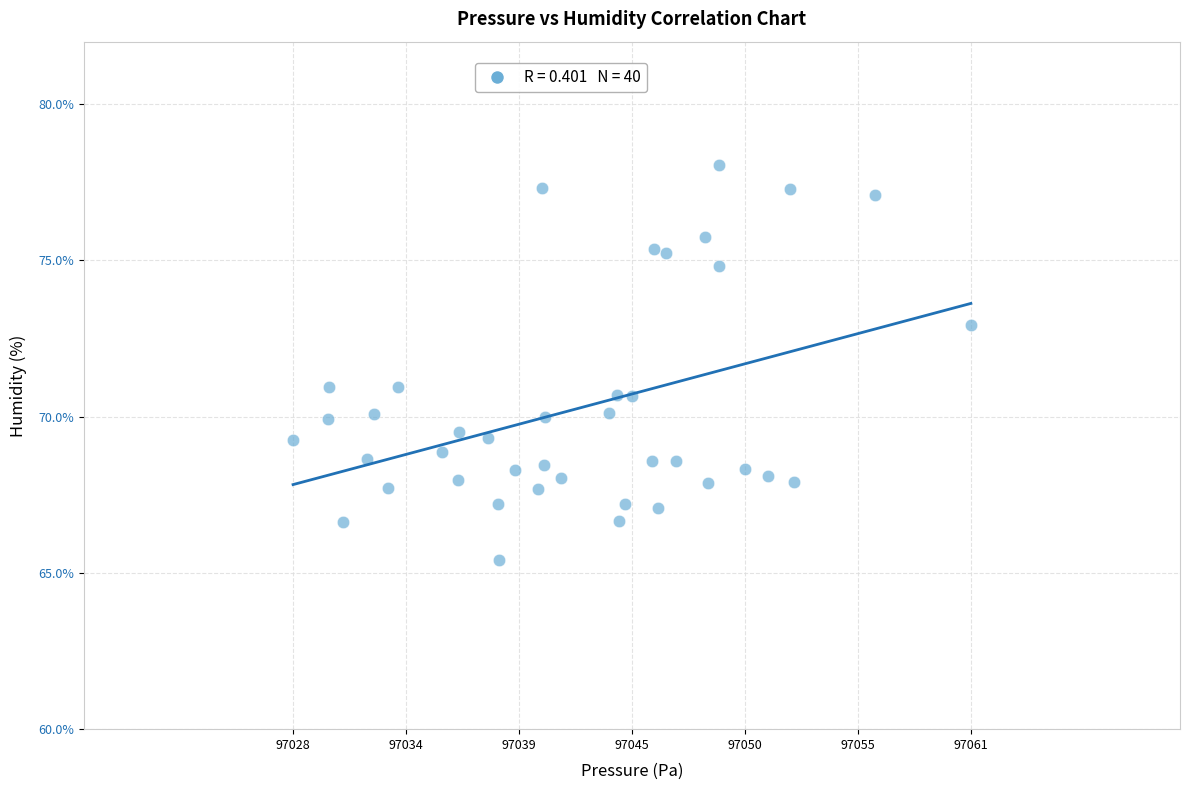

What is the range of X values (max minus min)?

32.4